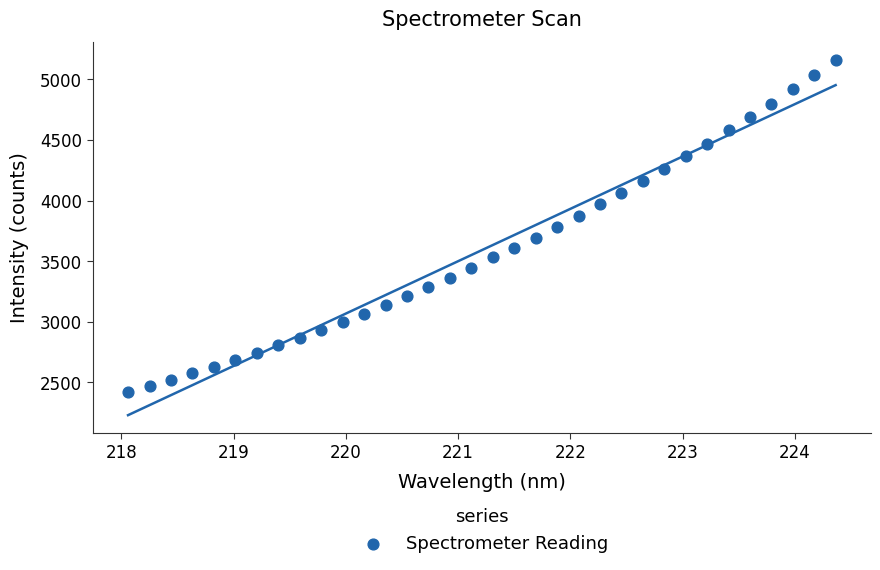

What is the range of X values (max minus min)?

6.3